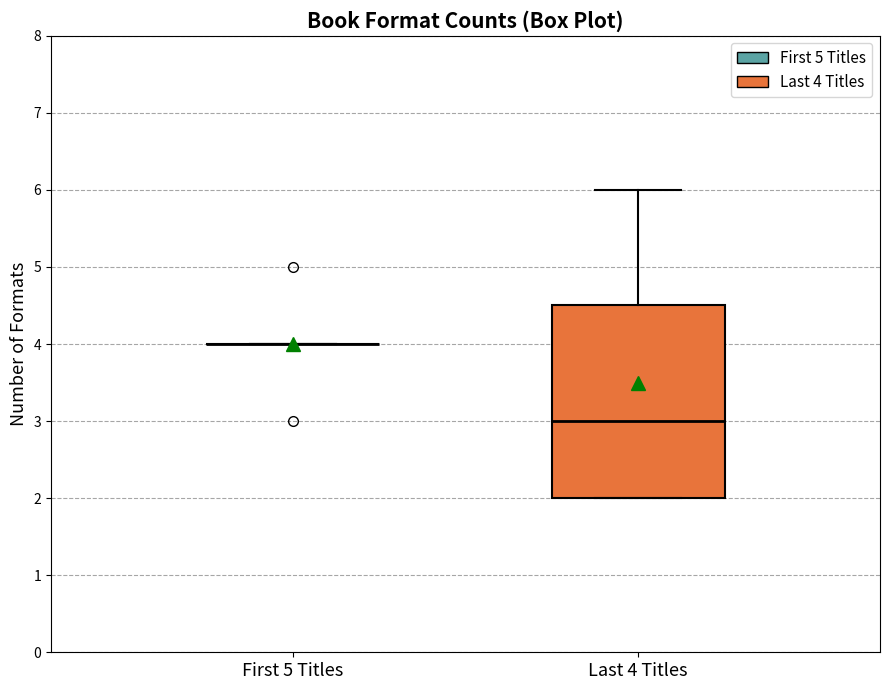

Comparing the boxes themselves (not the whiskers), which one is the tallest?

Last 4 Titles